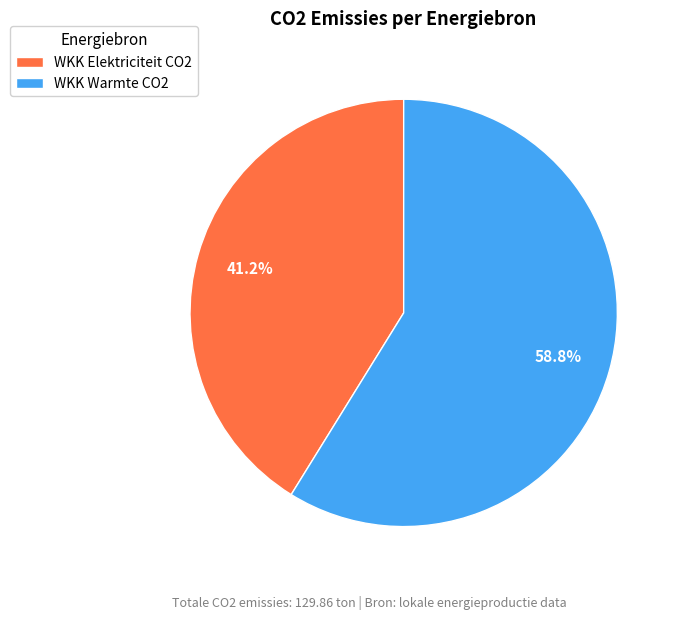

Rank the categories by value from highest to lowest.

WKK Warmte CO2, WKK Elektriciteit CO2